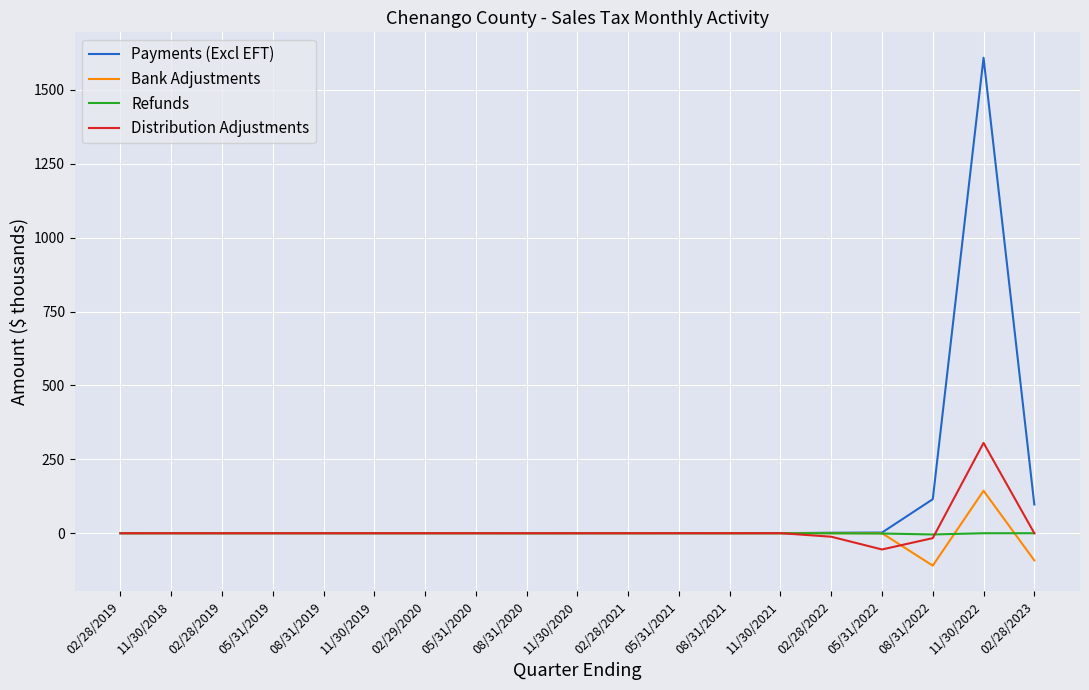

Is the value of Payments (Excl EFT) at 05/31/2022 greater than the value of Refunds at 08/31/2022?

Yes